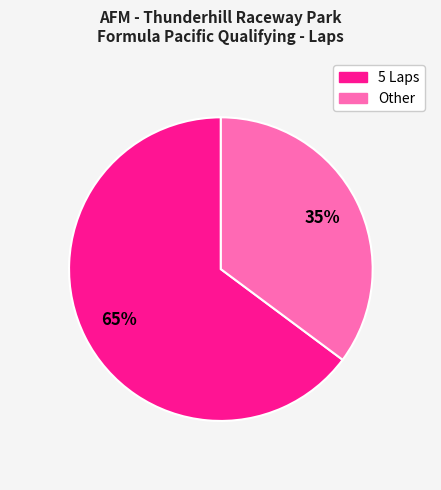

Does any single category account for the majority?

Yes